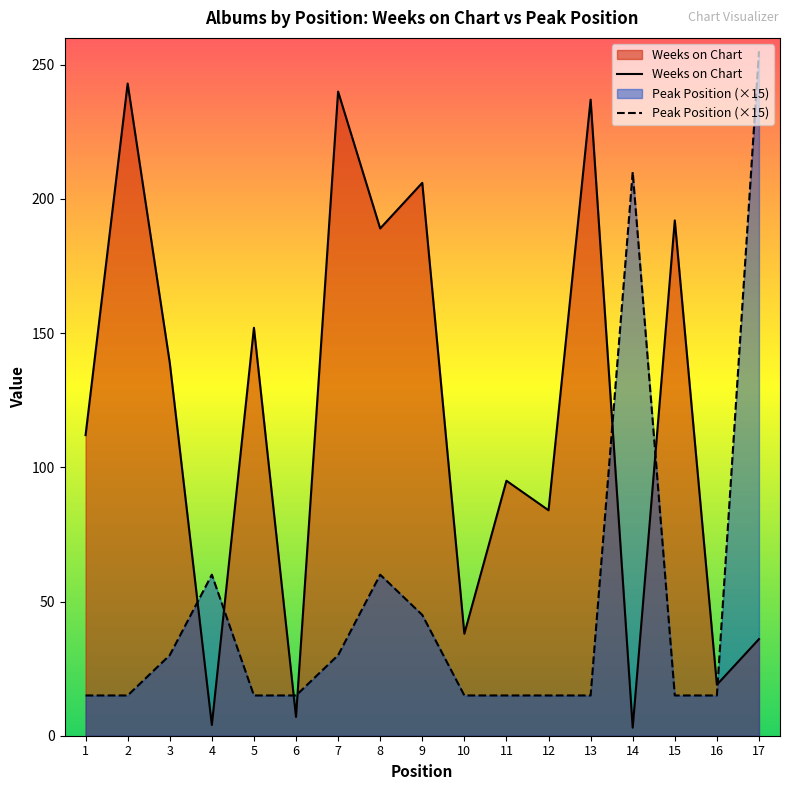

Which series has the widest spread of values?

Weeks on Chart